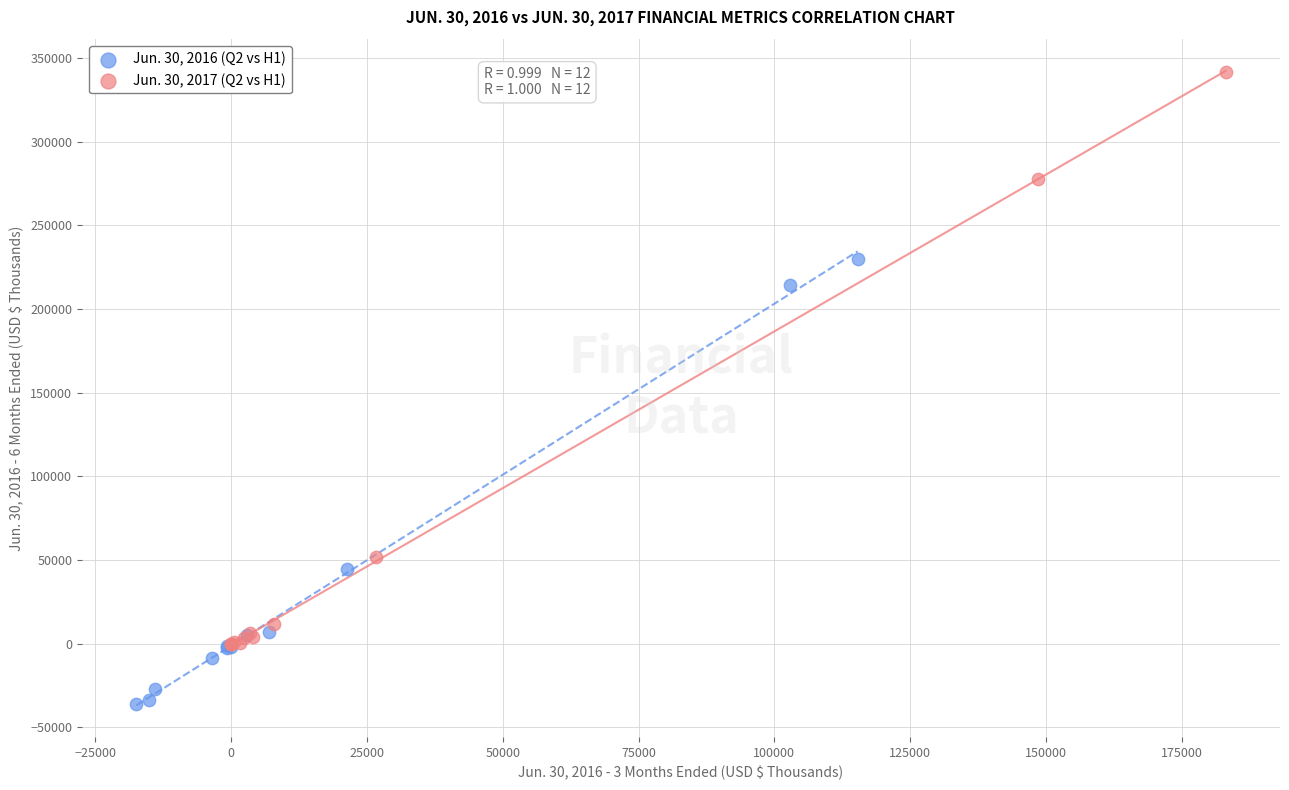

Which series reaches the minimum Y coordinate?

Jun. 30, 2016 (Q2 vs H1)